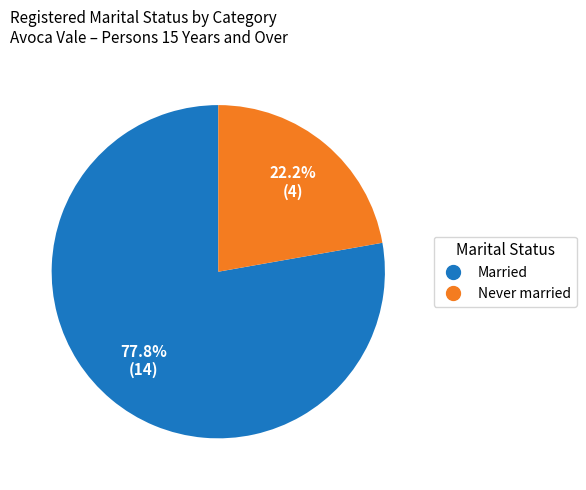

Is there any slice that represents more than half of the pie?

Yes